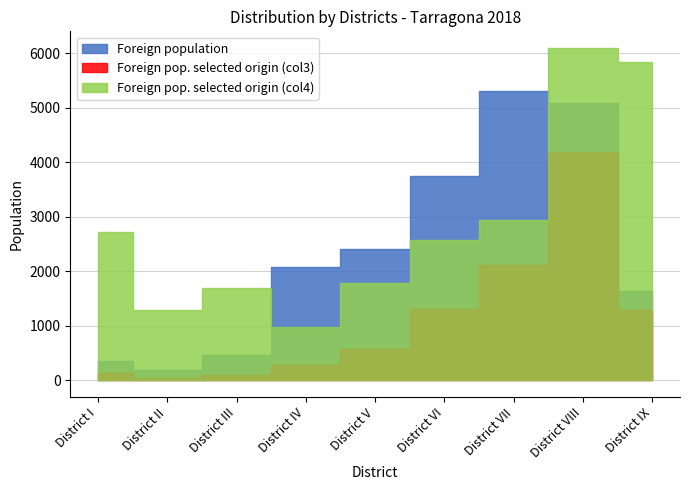

What is the smallest value displayed?

34